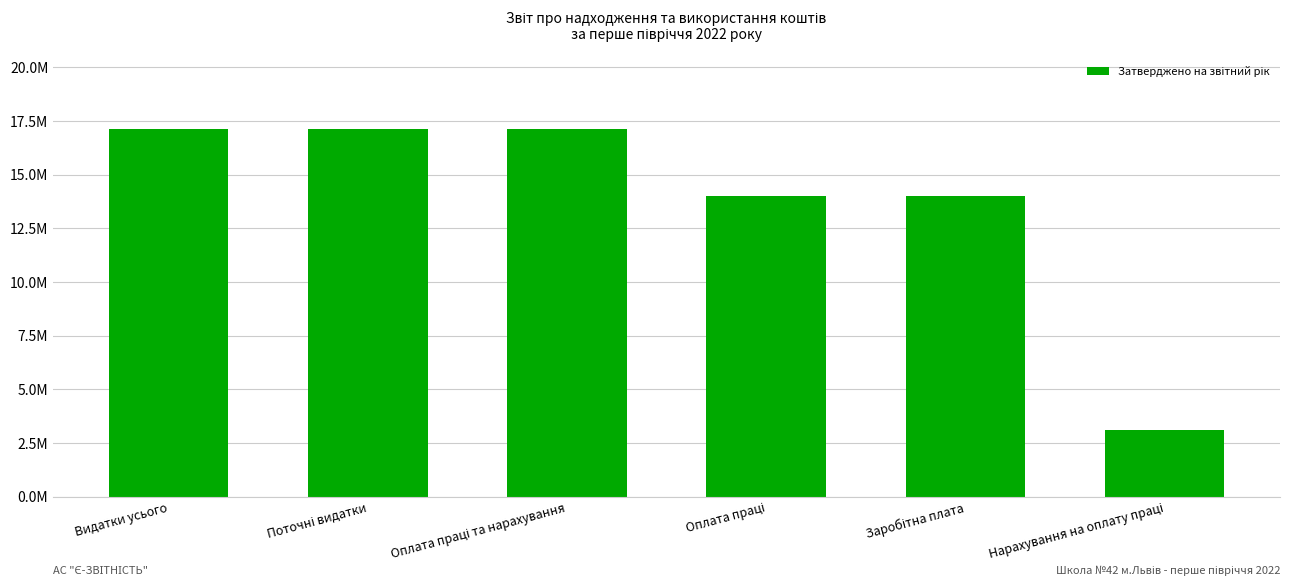

What is the sum of all values?

82449200